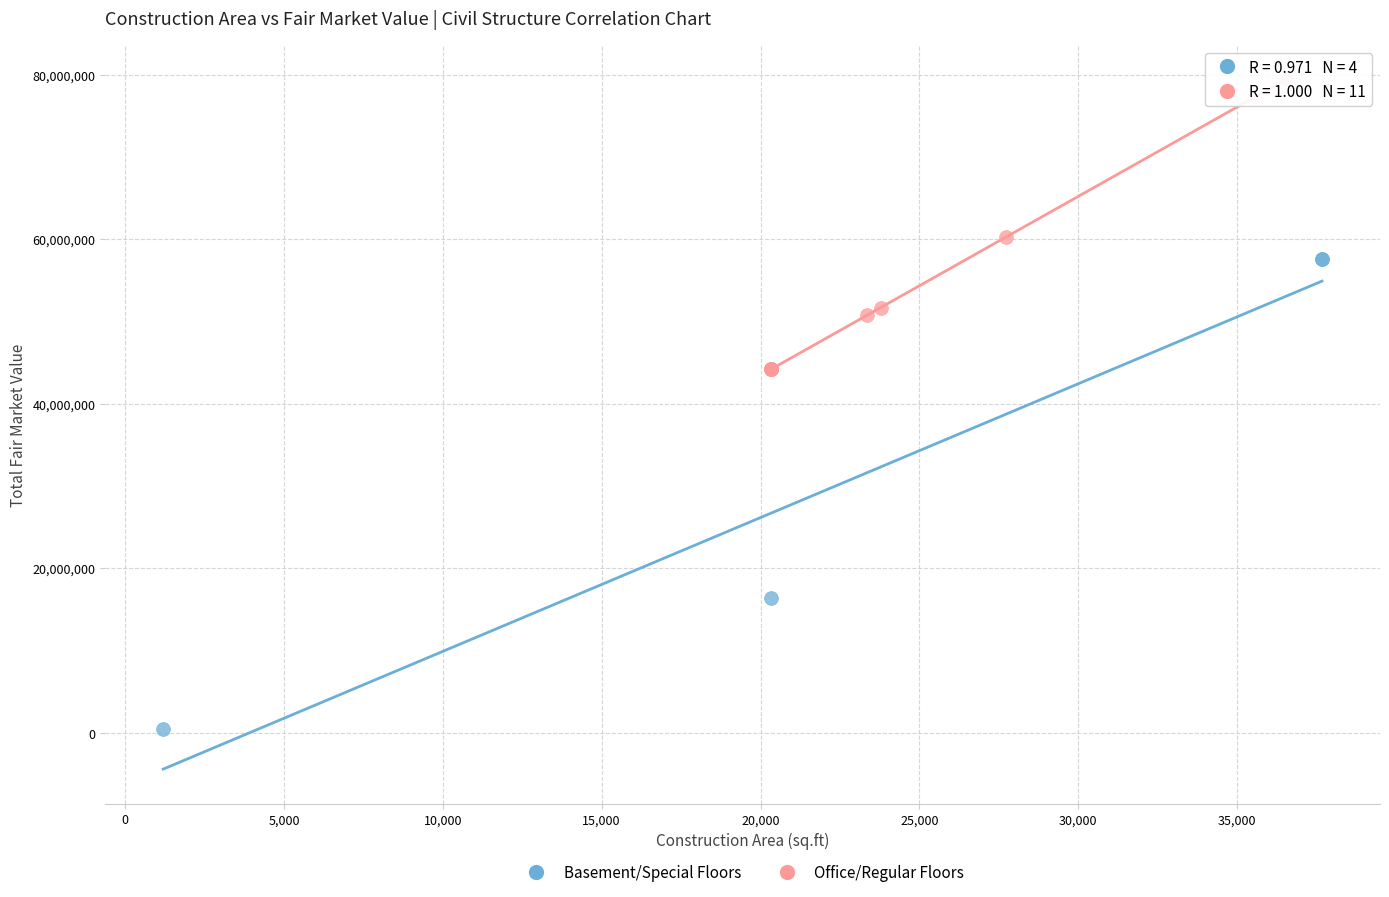

What are all the series names shown in the legend?

Basement/Special Floors, Office/Regular Floors